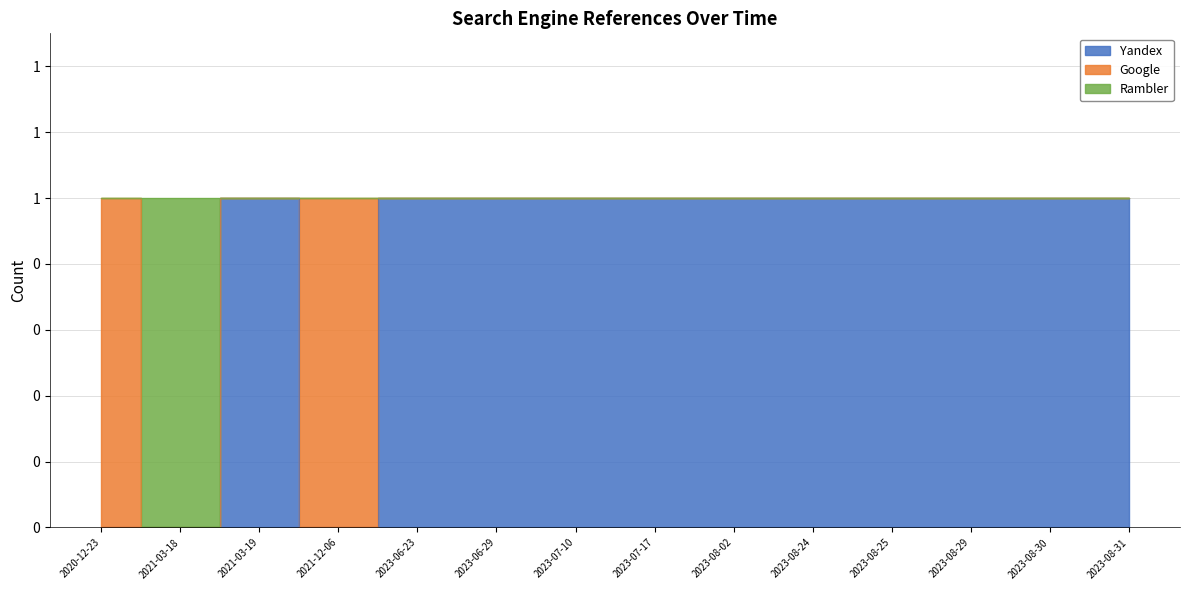

At which label is Yandex closest to 0?

2020-12-23